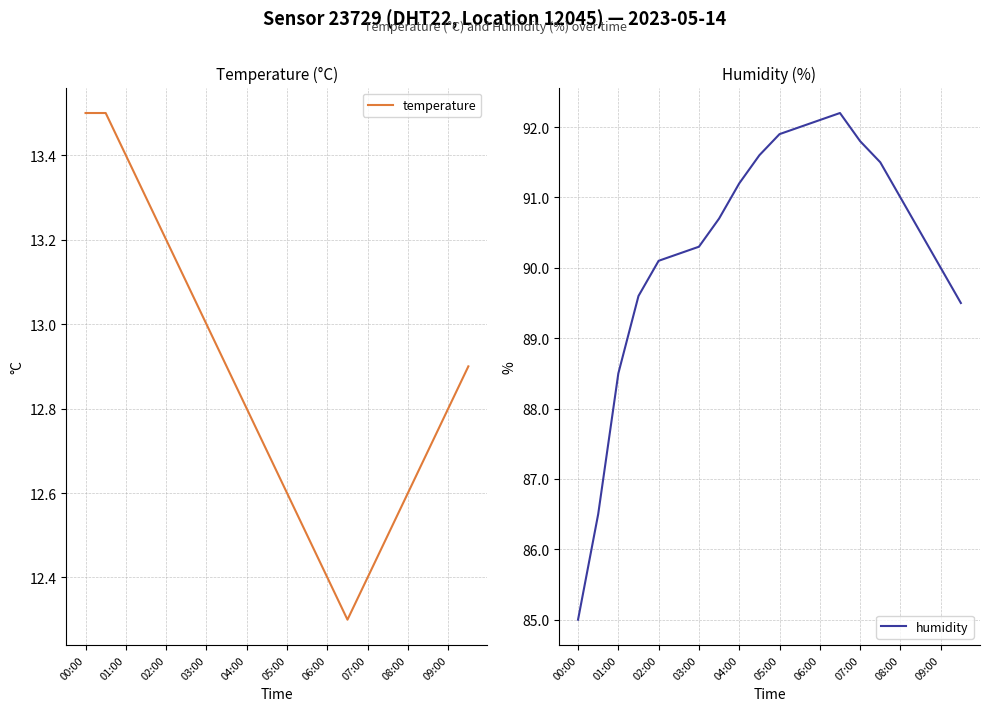

Is it true that temperature equals 5.0 at 07:00?

False